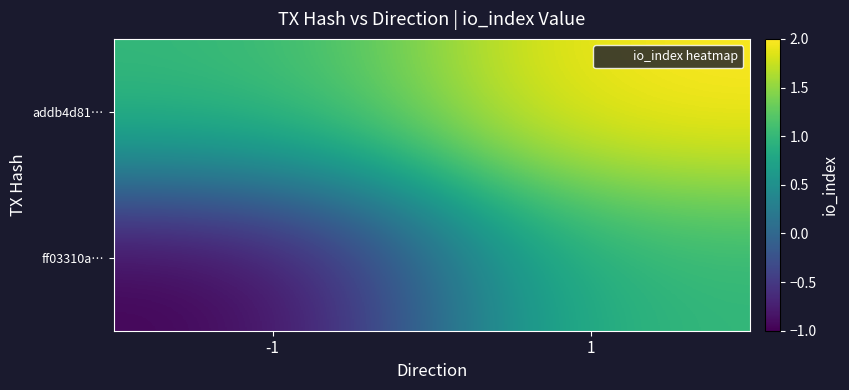

What is the difference between the highest and lowest values at 1?

1